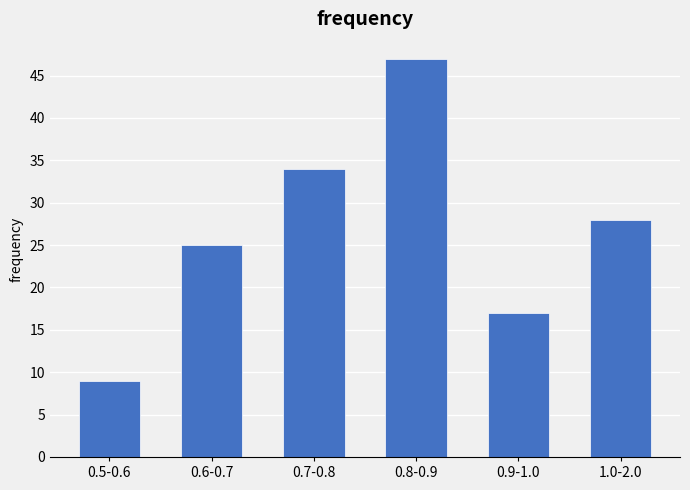

Reading left to right, what are all the values shown in this chart?

9	25	34	47	17	28